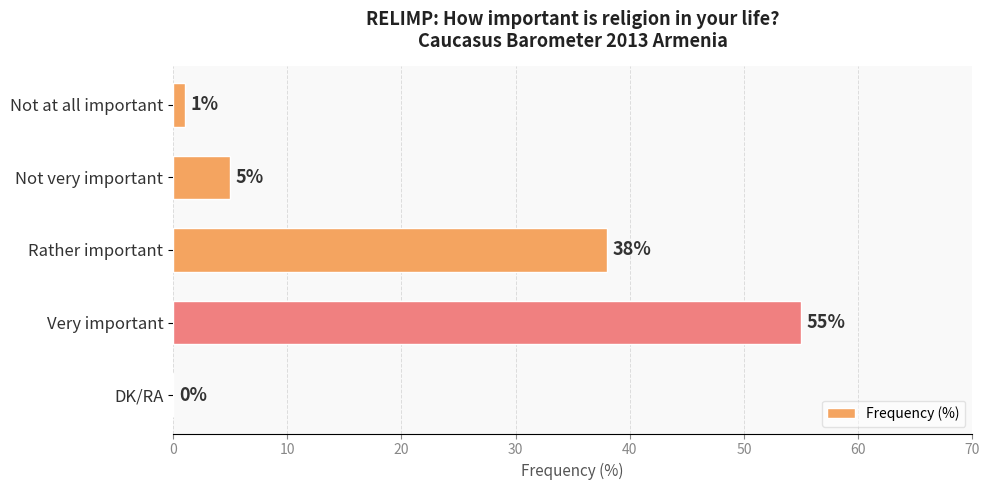

True or false: the data shows 38 at Rather important.

True